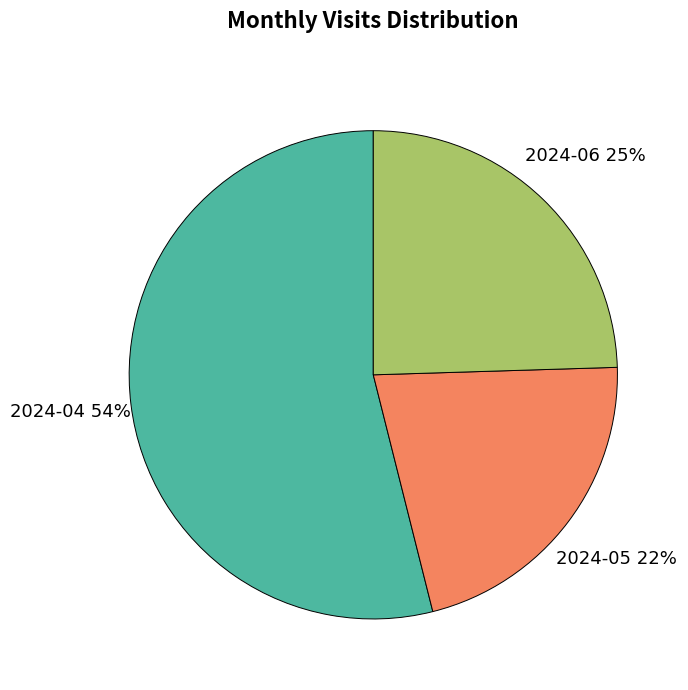

What is the largest slice in the pie chart?

2024-04